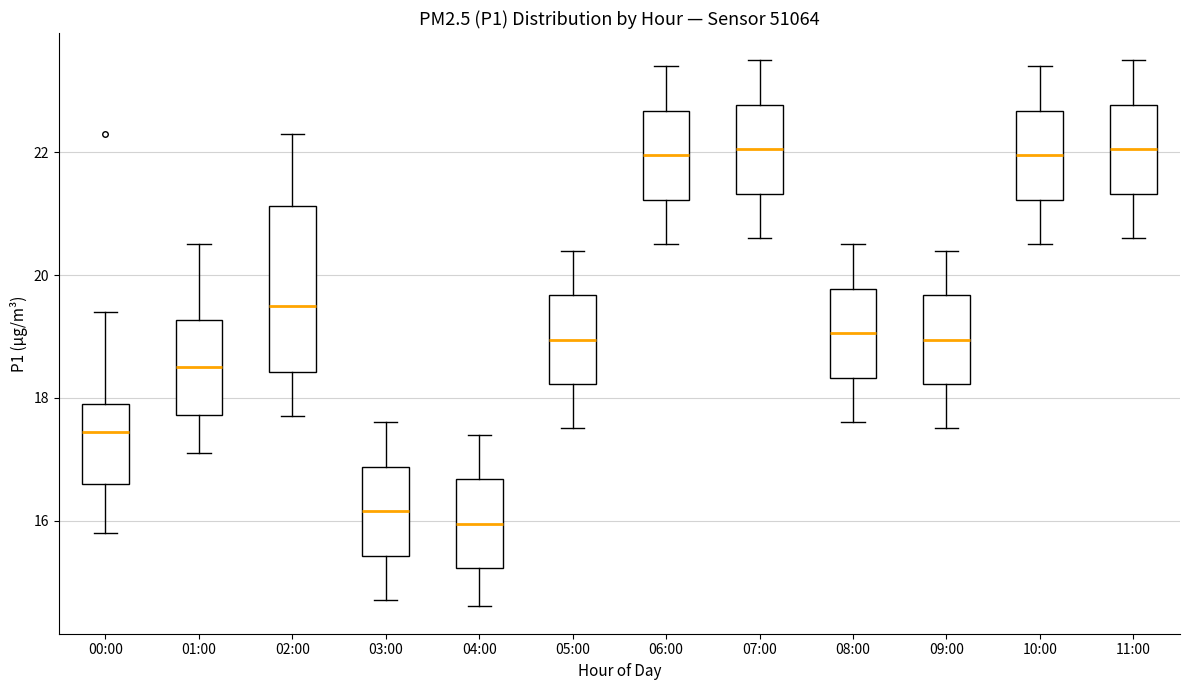

Where is the lower edge of the box for 01:00 on the y-axis? The values are not printed on the chart, so give them approximately, as read against the axis.

17.8